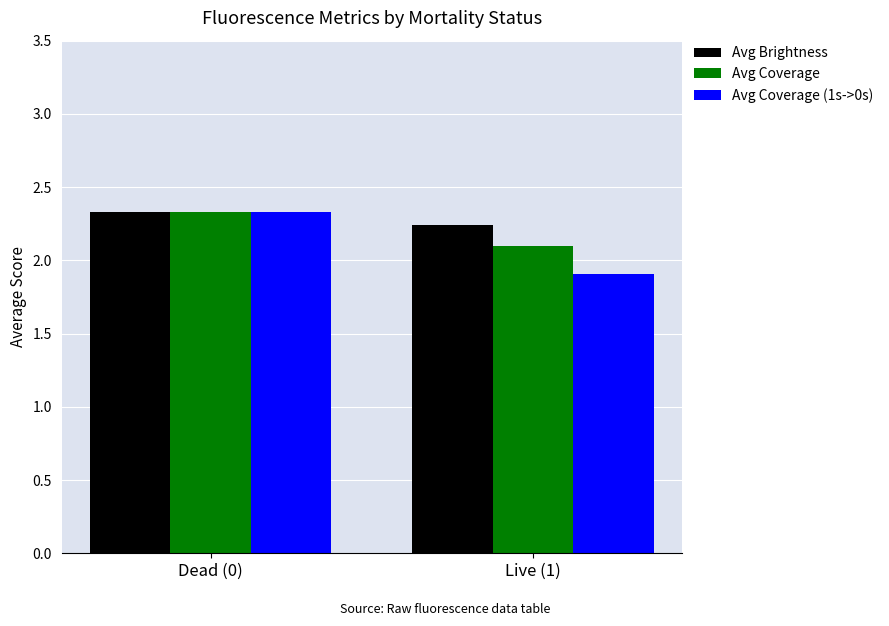

What is the sum of all Avg Coverage (1s->0s) values?

4.2